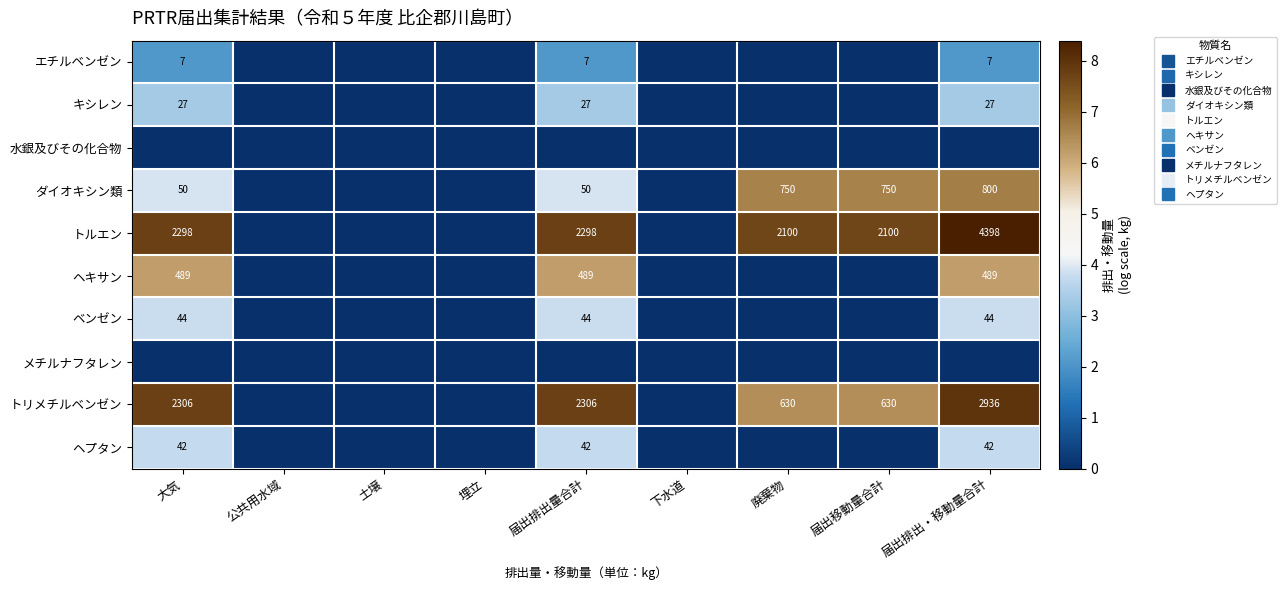

What is the total value across all series at 届出排出量合計?

38.6